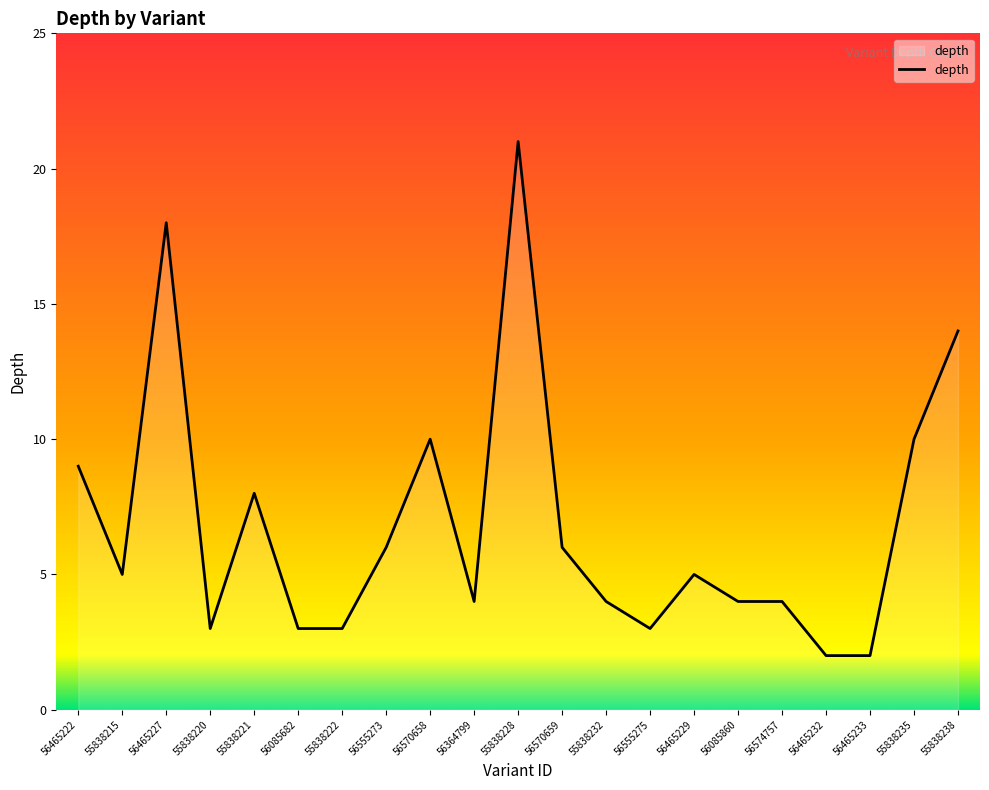

What is the change in value from 56555273 to 55838235?

+4